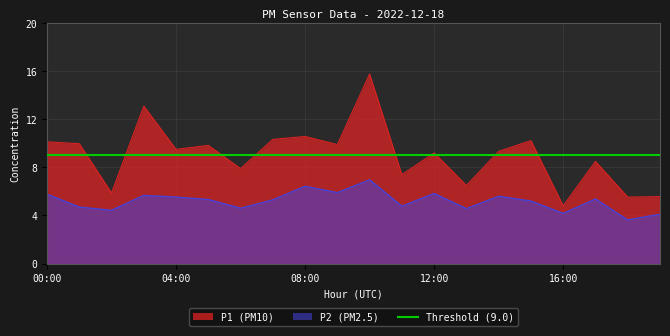

What is the lowest value of the P2 series?

3.6